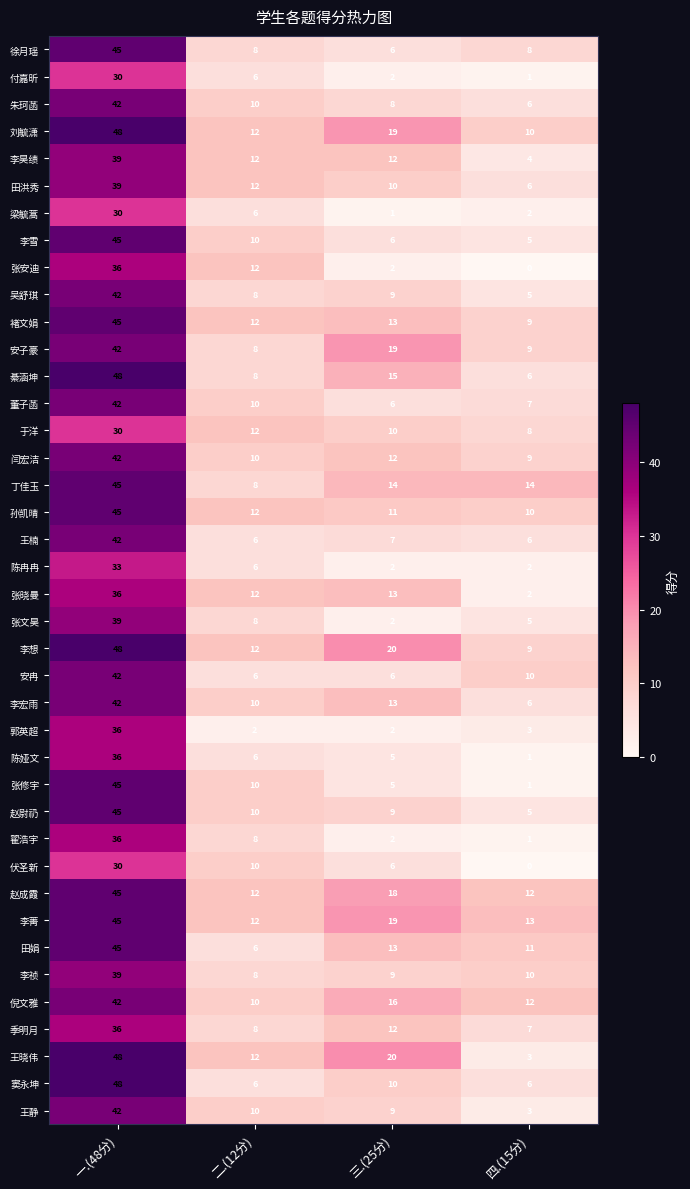

Which category has the highest value across all series?

一.(48分)